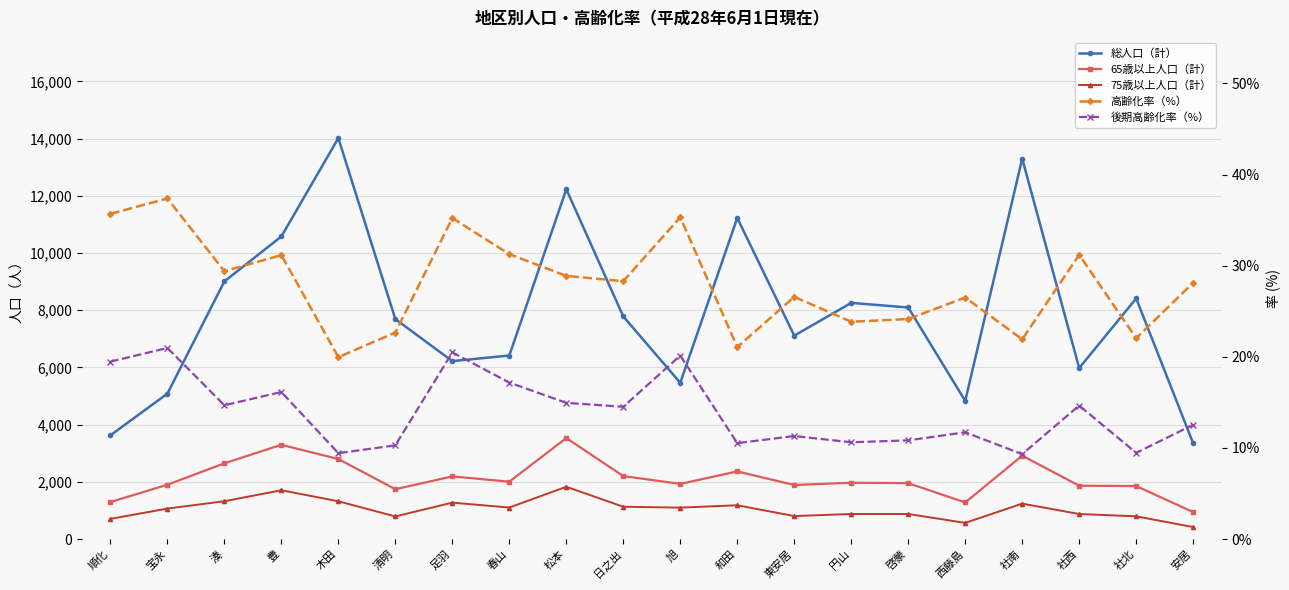

True or false: 後期高齢化率（%） has more than 1 interior local peaks.

True